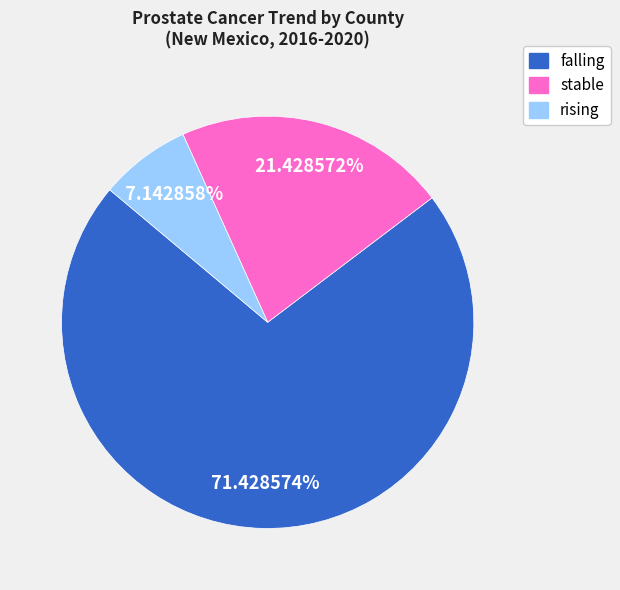

To the nearest percent, what is the difference between the falling and rising slice percentages?

64%